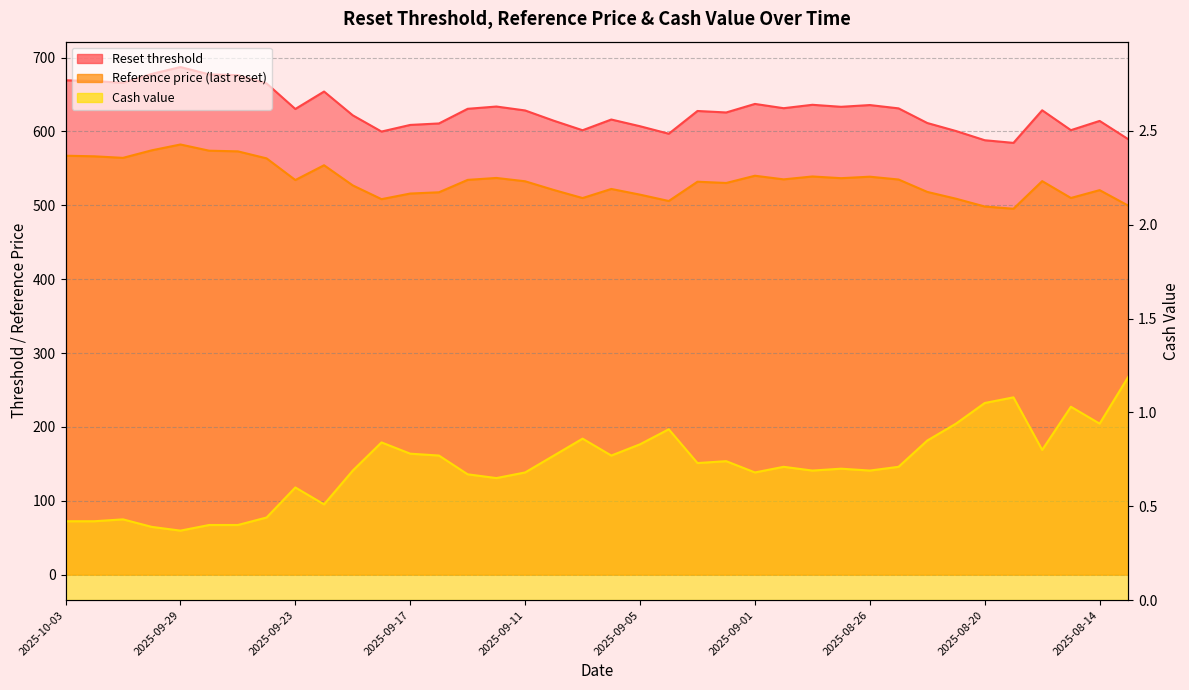

What is the difference between the maximum and second lowest values in the Cash value series?

0.8